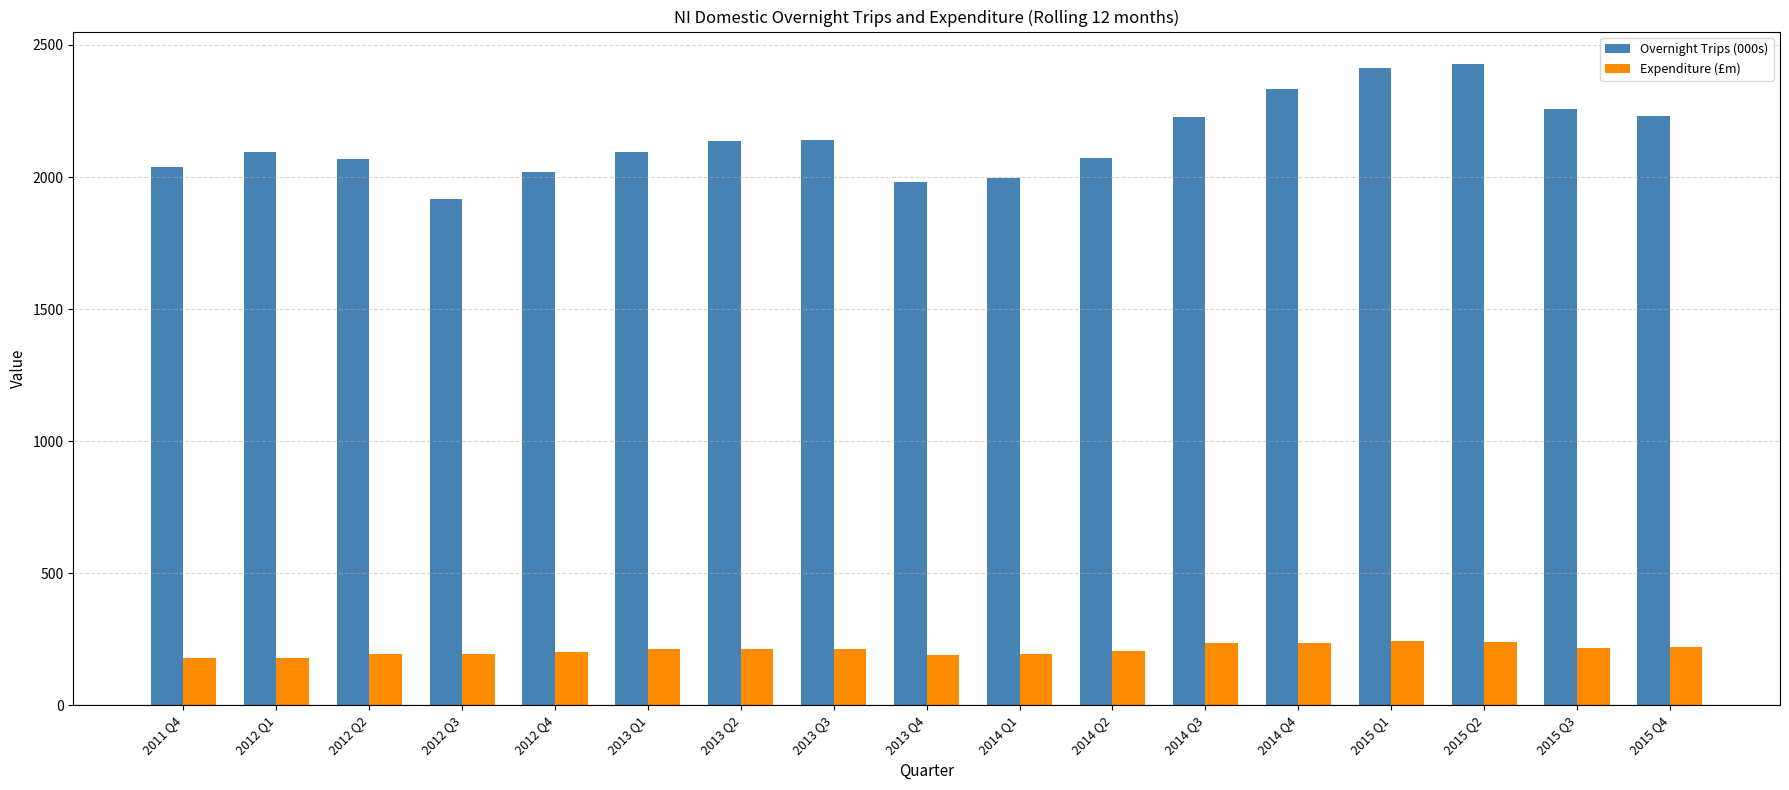

What is the value of the Expenditure (£m) bar at the 5th from the left?

201.0